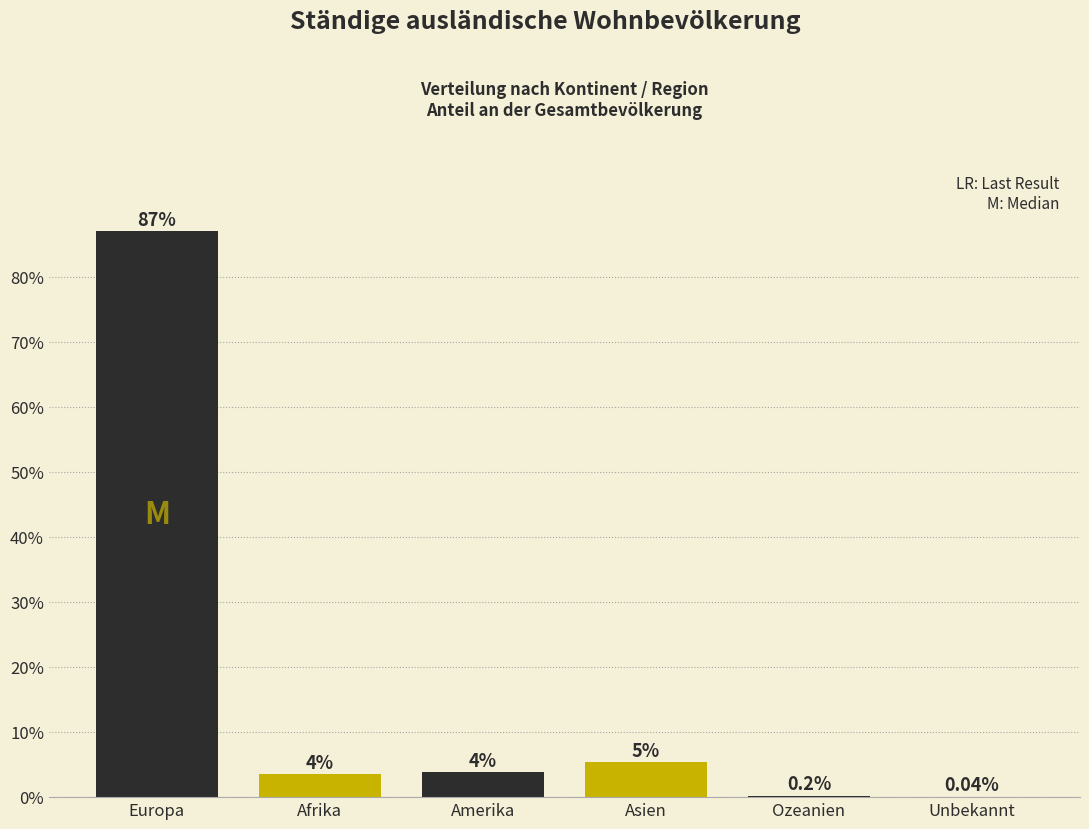

Where does the data first go above 3?

Europa